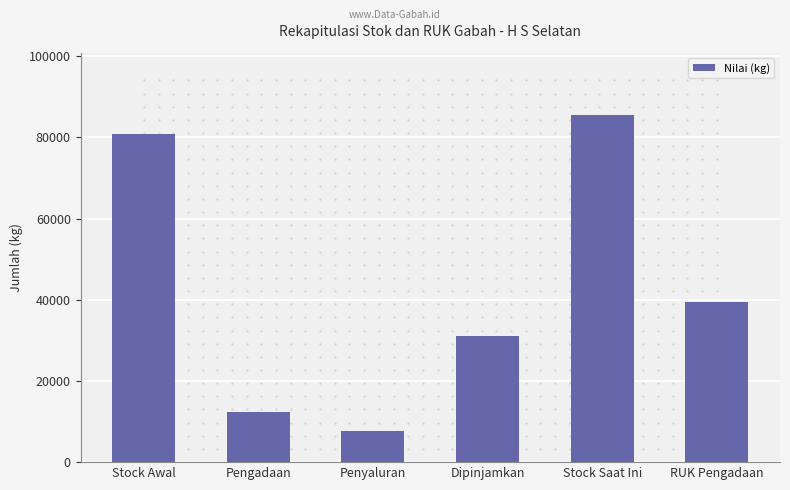

How many bars are there in total?

6